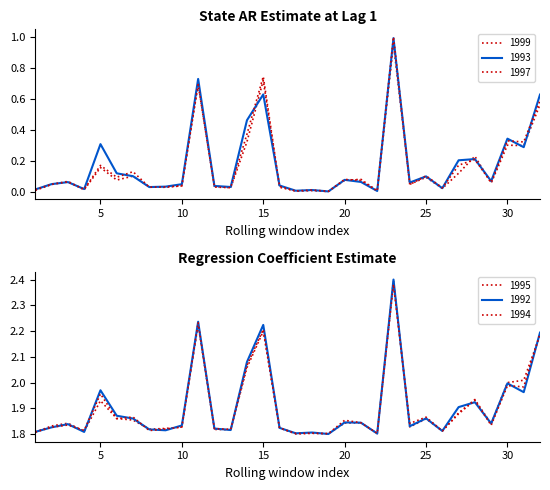

What are all the series names shown in the legend?

1992, 1993, 1994, 1995, 1997, 1999